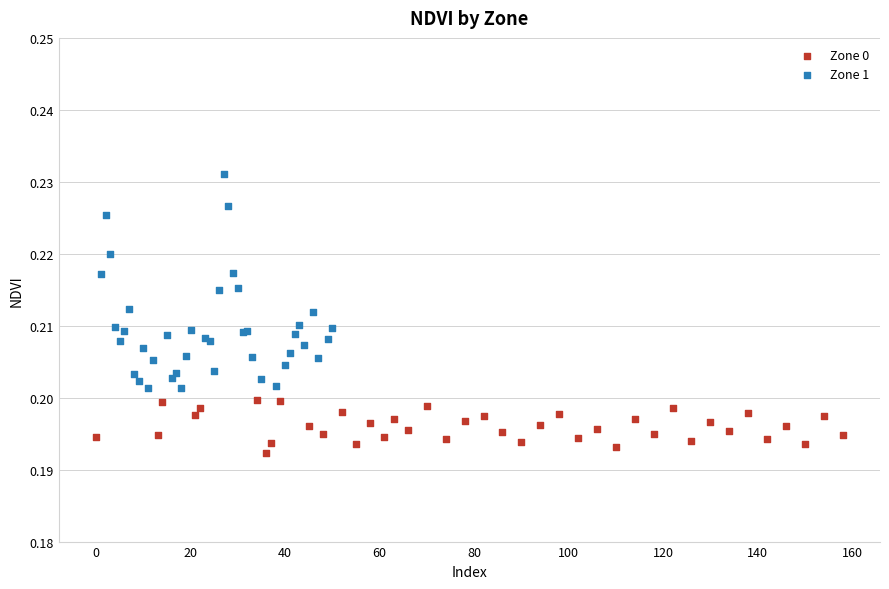

Which series contains the highest Y value?

Zone 1